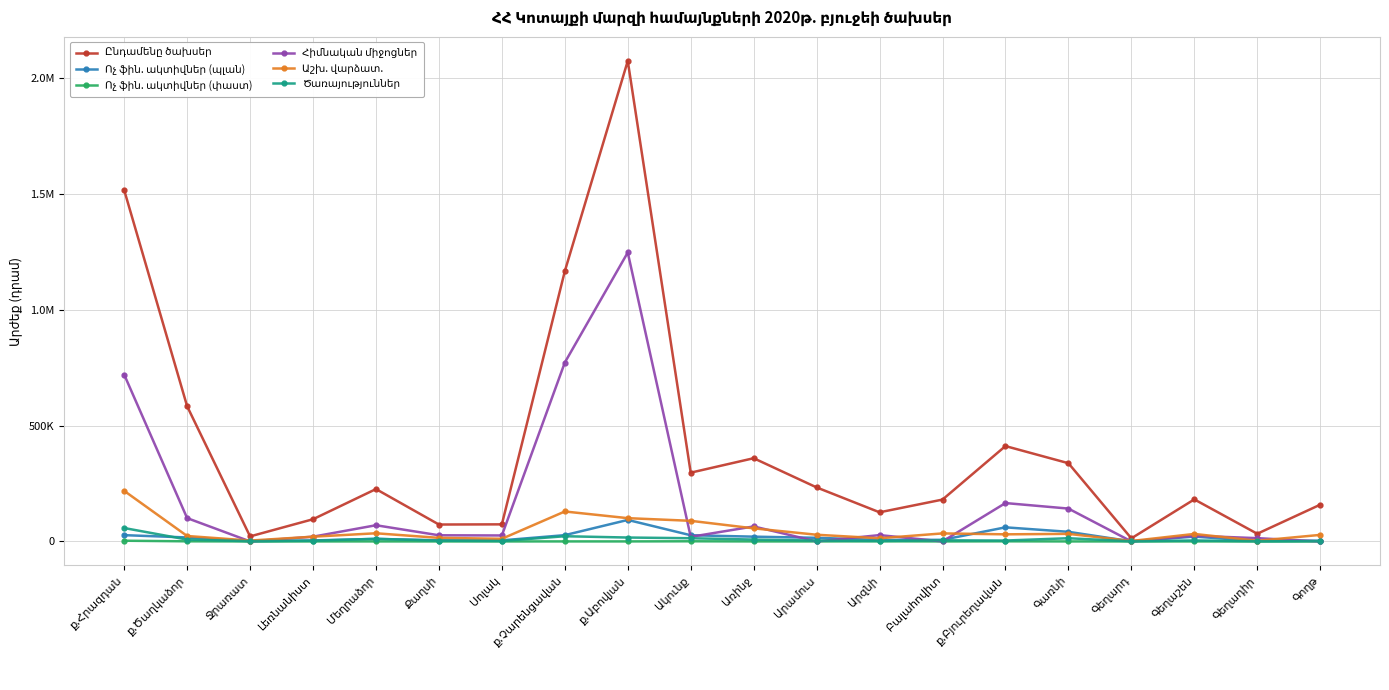

After their last crossing, which series has the higher values: Հիմնական միջոցներ or Ծառայություններ?

Ծառայություններ